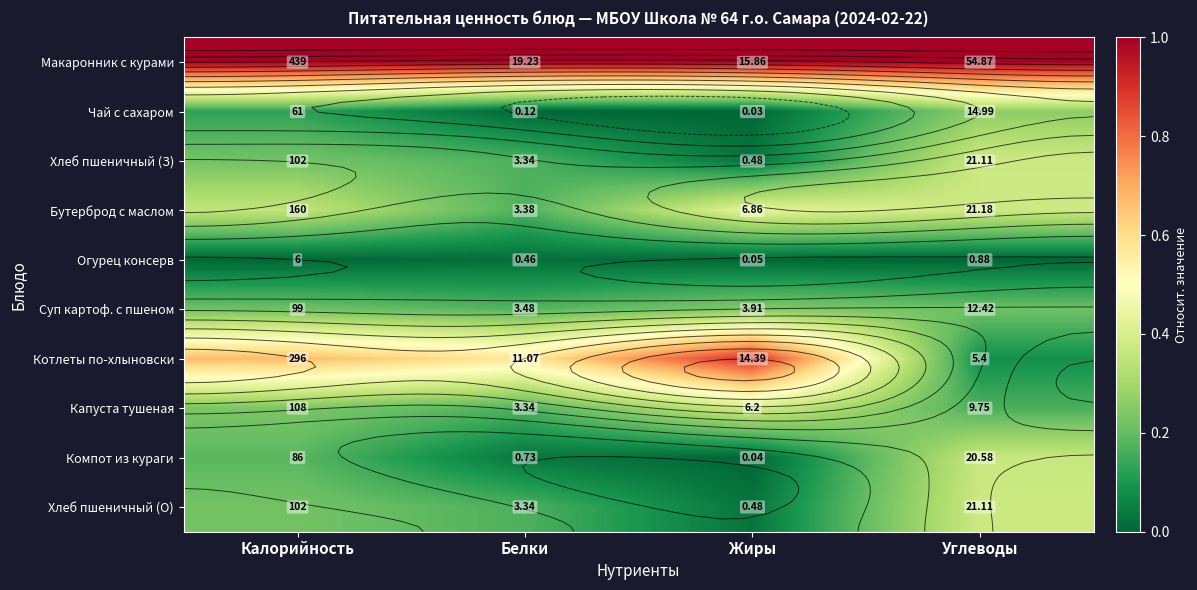

At how many categories does at least one series exceed 0?

4